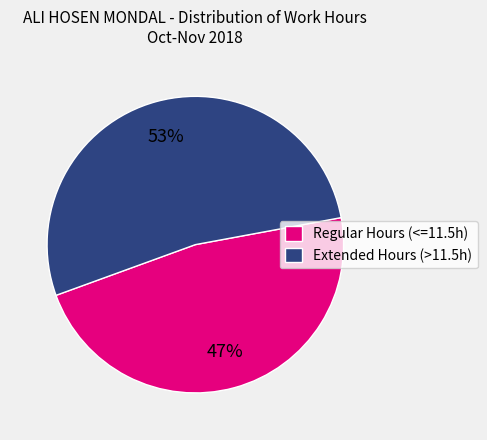

To the nearest percent, what is the combined percentage of Extended Hours (>11.5h) and Regular Hours (<=11.5h)?

100%